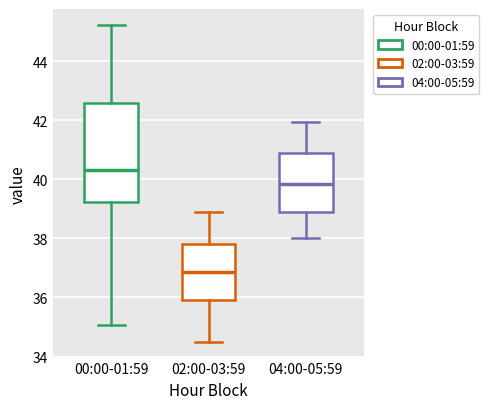

Reading left to right, transcribe this box plot: for each box, give where its median line is, the range the box spans, and where its two whiskers end, as read against the y-axis. The values are not printed on the chart, so give them approximately, as read against the axis.

00:00-01:59: median 40.4, box 39.2 to 42.6, whiskers 35.0 to 45.2
02:00-03:59: median 36.8, box 36.0 to 37.8, whiskers 34.6 to 39.0
04:00-05:59: median 39.8, box 38.8 to 40.8, whiskers 38.0 to 42.0